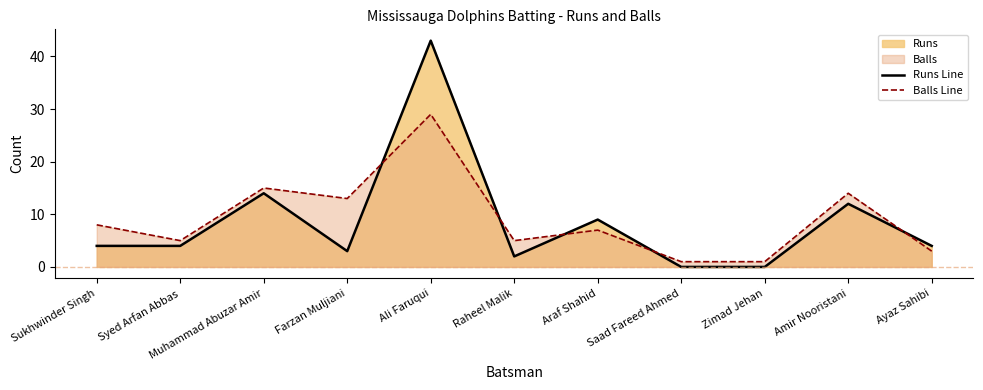

How many interior local valleys does the Balls Line series have?

3